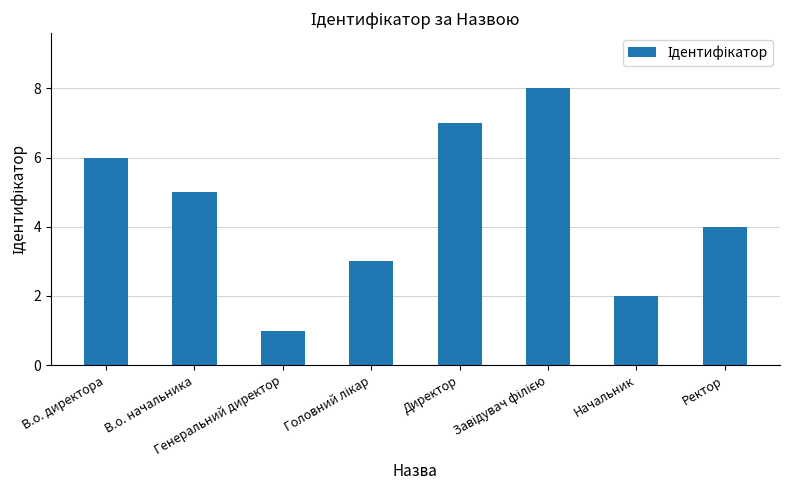

What is the difference between the maximum and minimum values?

7